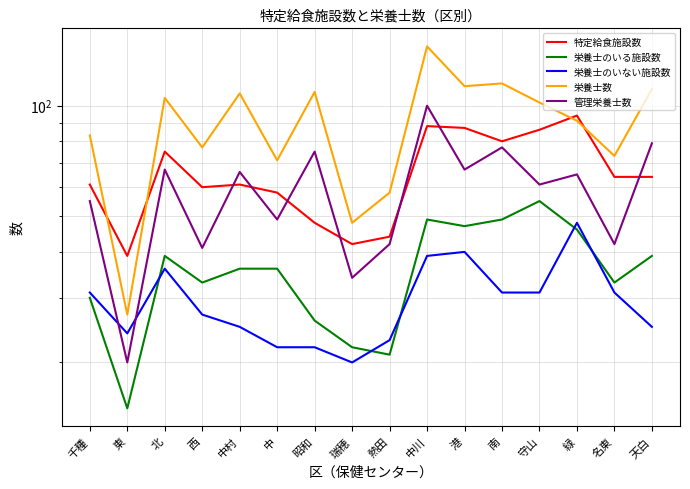

Rank the series by their maximum value, from lowest to highest.

栄養士のいない施設数, 栄養士のいる施設数, 特定給食施設数, 管理栄養士数, 栄養士数